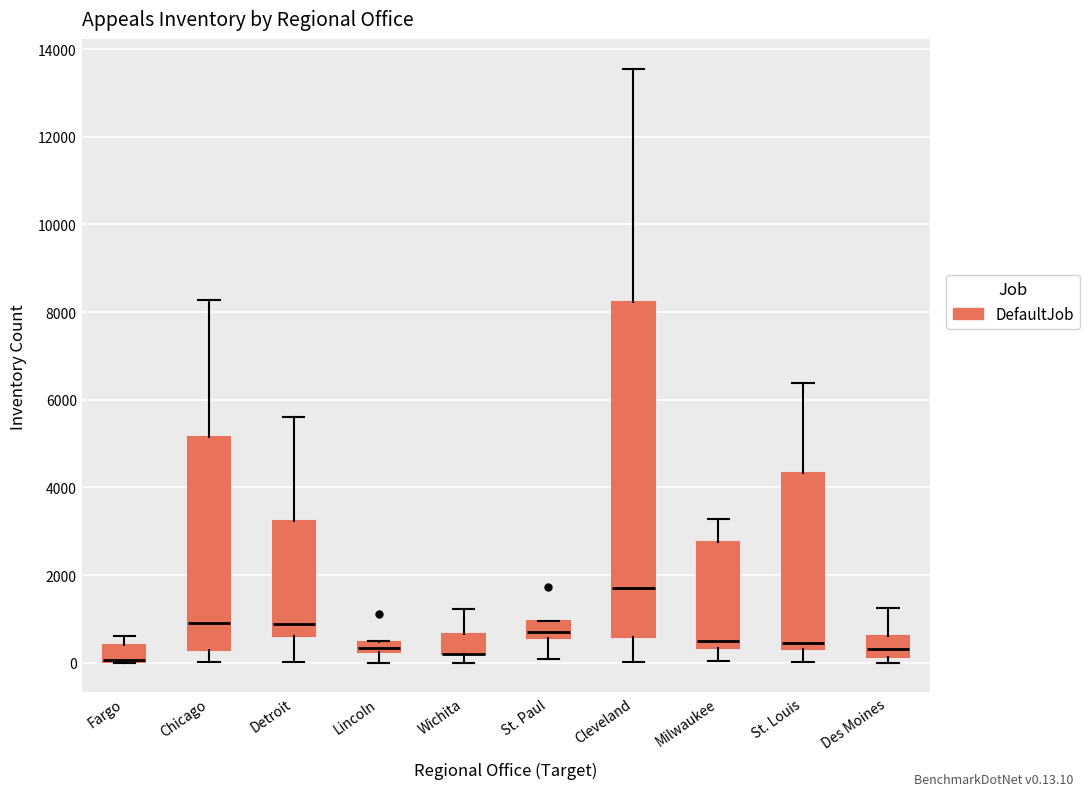

Comparing the boxes themselves (not the whiskers), which one is the tallest?

Cleveland